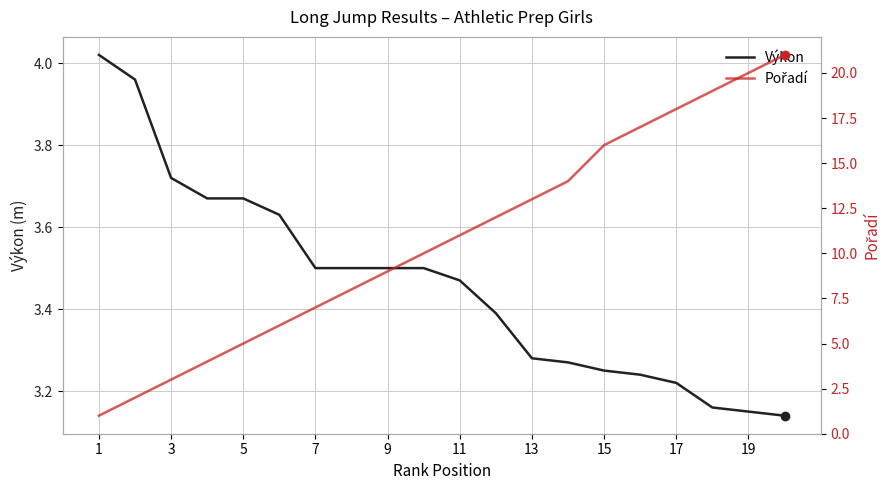

Rank the series by their maximum value, from highest to lowest.

Pořadí, Výkon